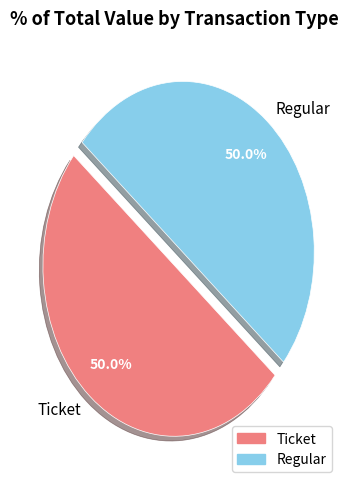

What portion of the pie excludes Regular?

50.0%